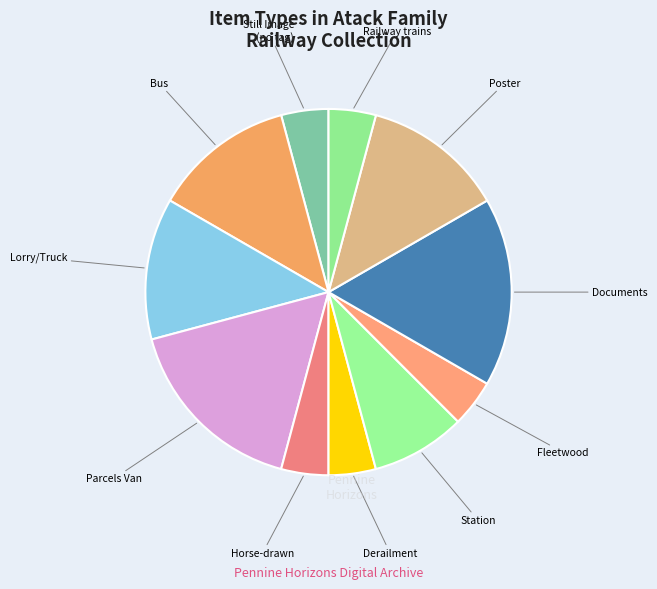

The Documents slice represents 24% of the pie. True or false?

False